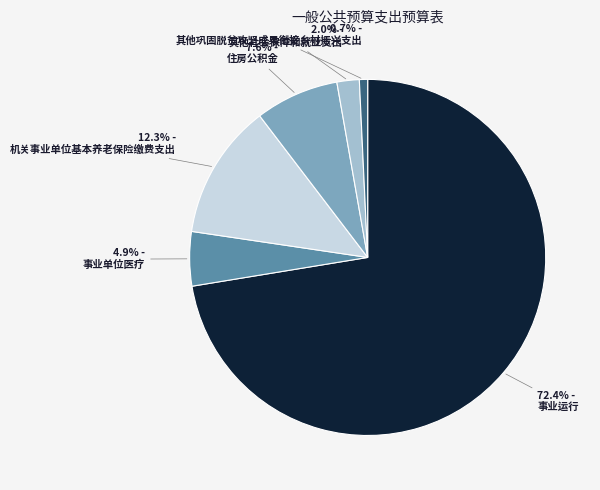

Rank the categories by value from highest to lowest.

事业运行, 机关事业单位基本养老保险缴费支出, 住房公积金, 事业单位医疗, 其他社会保障和就业支出, 其他巩固脱贫攻坚成果衔接乡村振兴支出